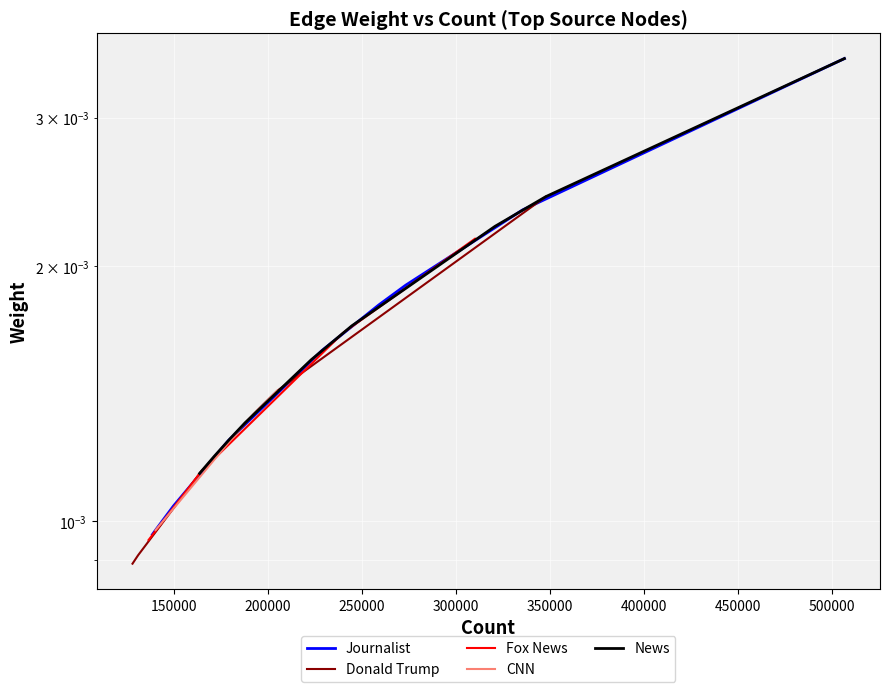

Which has a higher value, 250000 or 350000?

350000